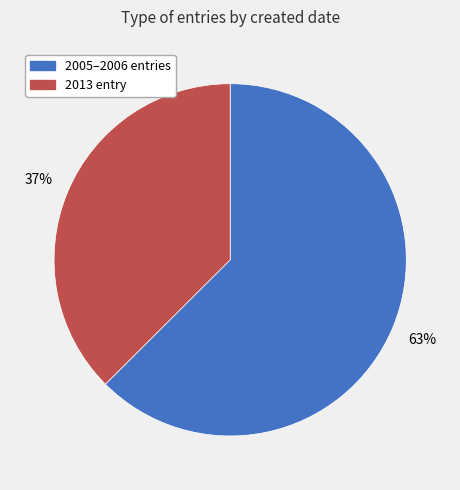

Count the number of slices in the pie.

2